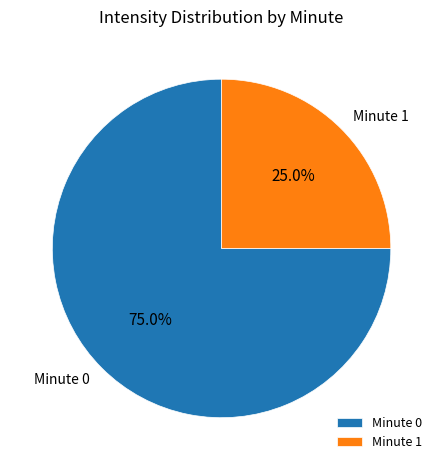

Which slice is the smallest?

Minute 1